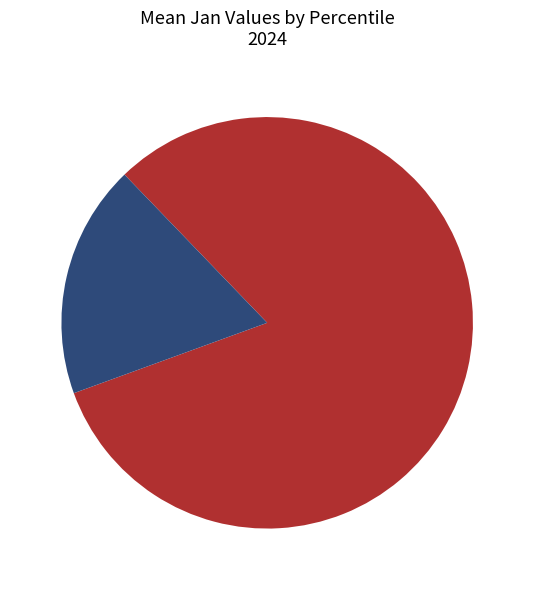

Is there a majority slice in this chart?

Yes